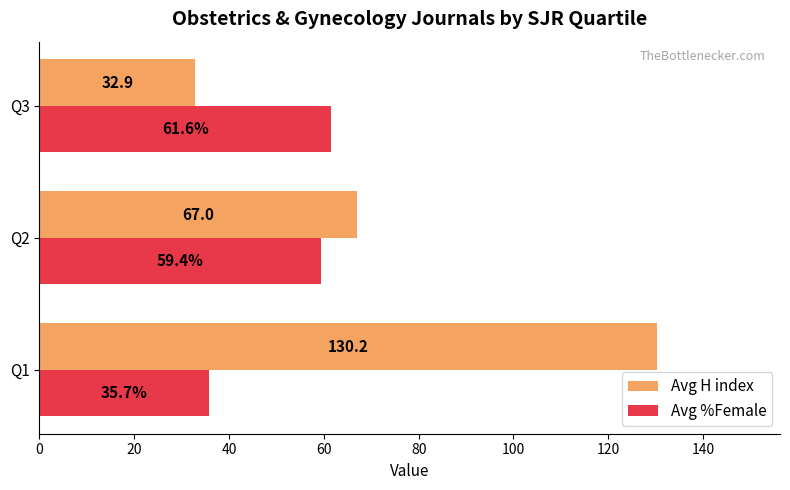

Which series has the largest total across all categories?

Avg H index